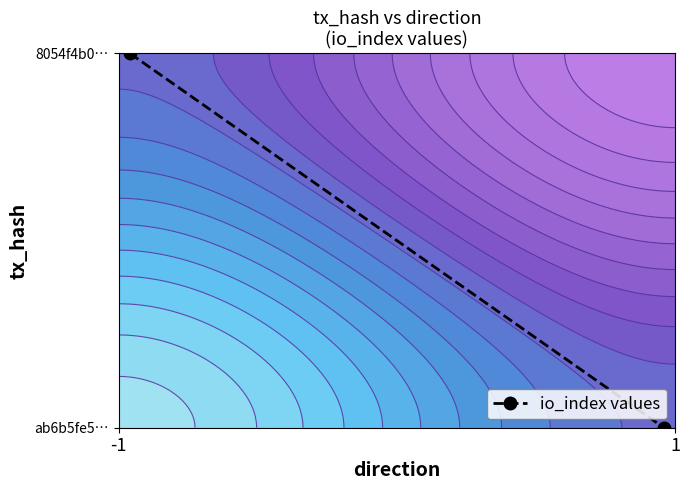

The chart shows a value of 1 at 1. True or false?

False